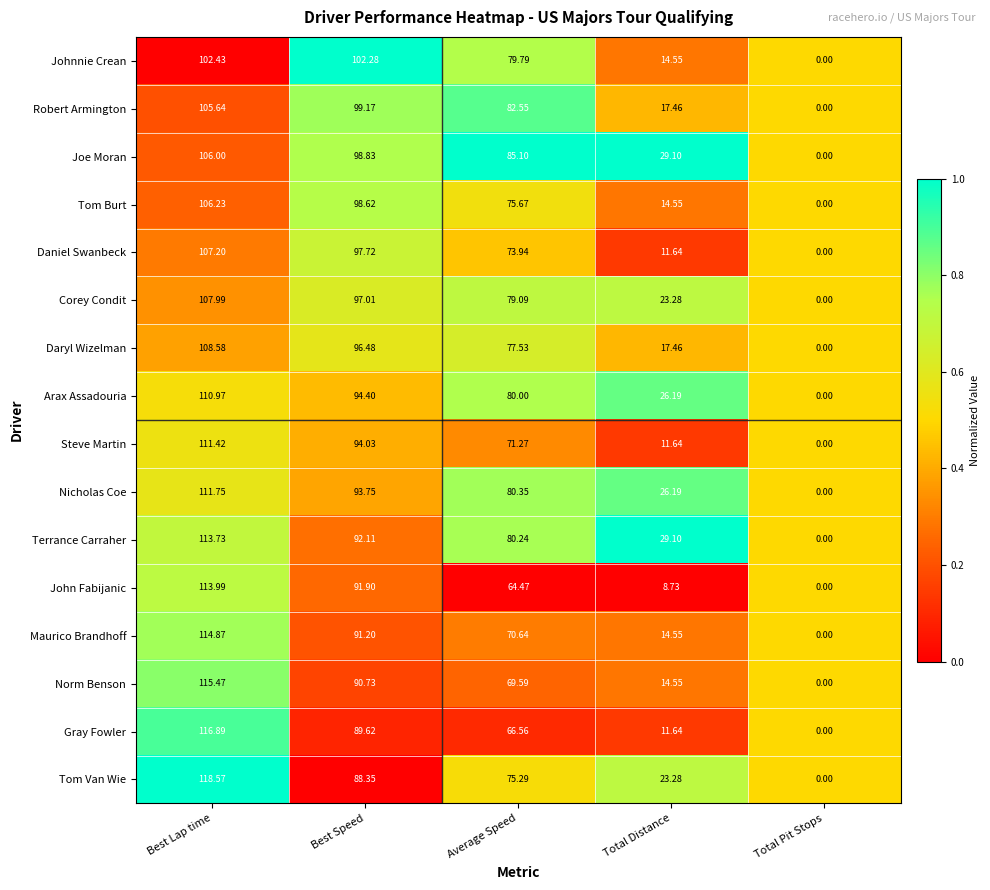

Which series has the widest spread of values?

Tom Van Wie